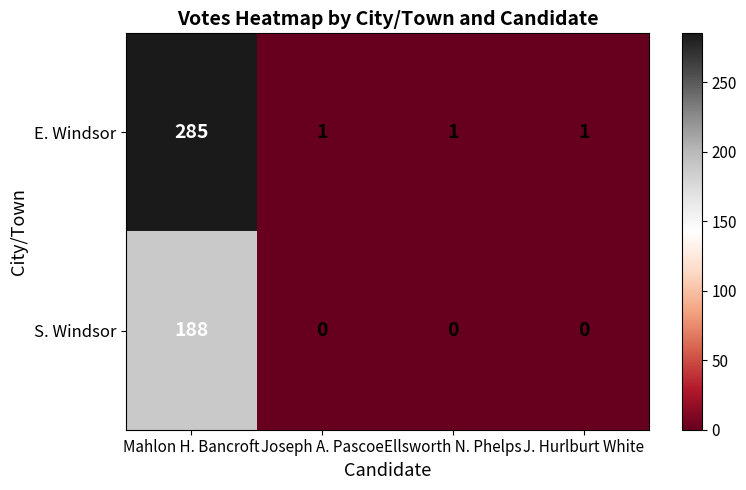

The value of S. Windsor at Joseph A. Pascoe is -99. True or false?

False